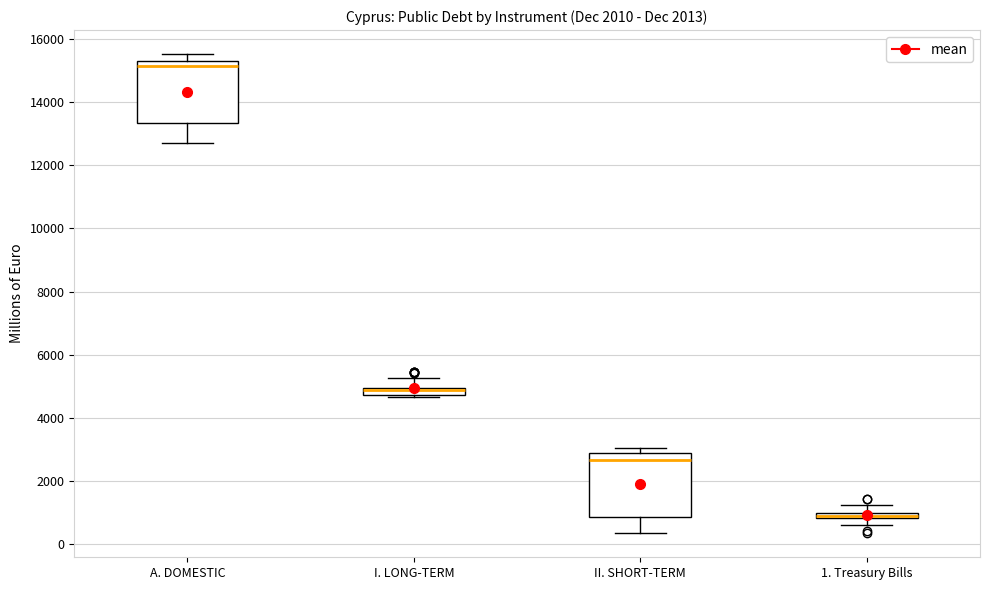

Which box has the highest median line?

A. DOMESTIC